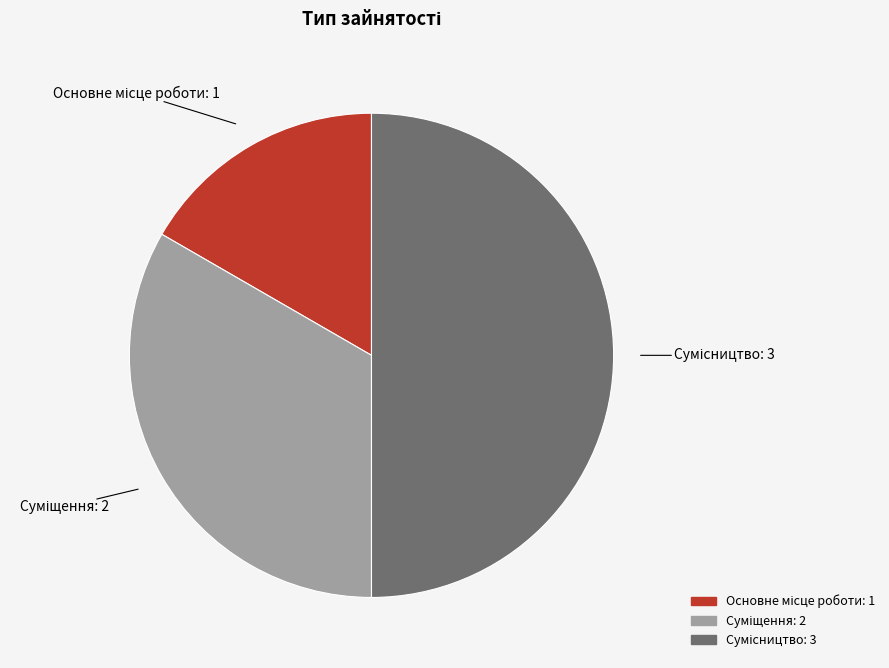

Is there a majority slice in this chart?

No